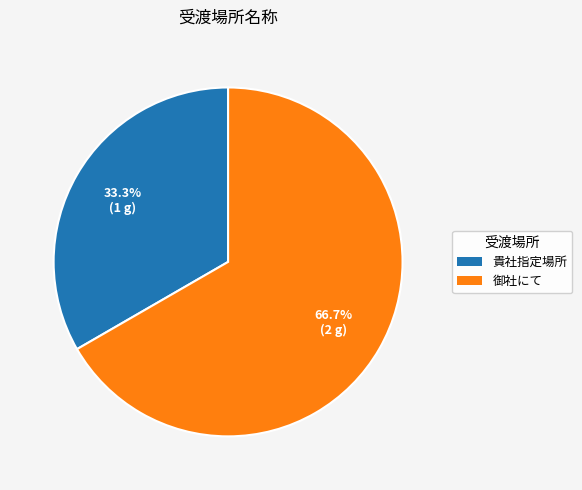

Which slice is the largest?

御社にて